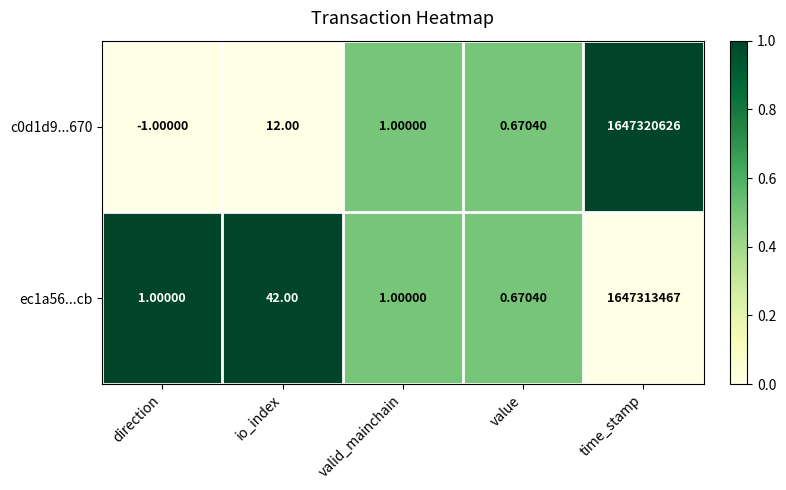

At which label does c0d1d9...670 first exceed 1?

io_index